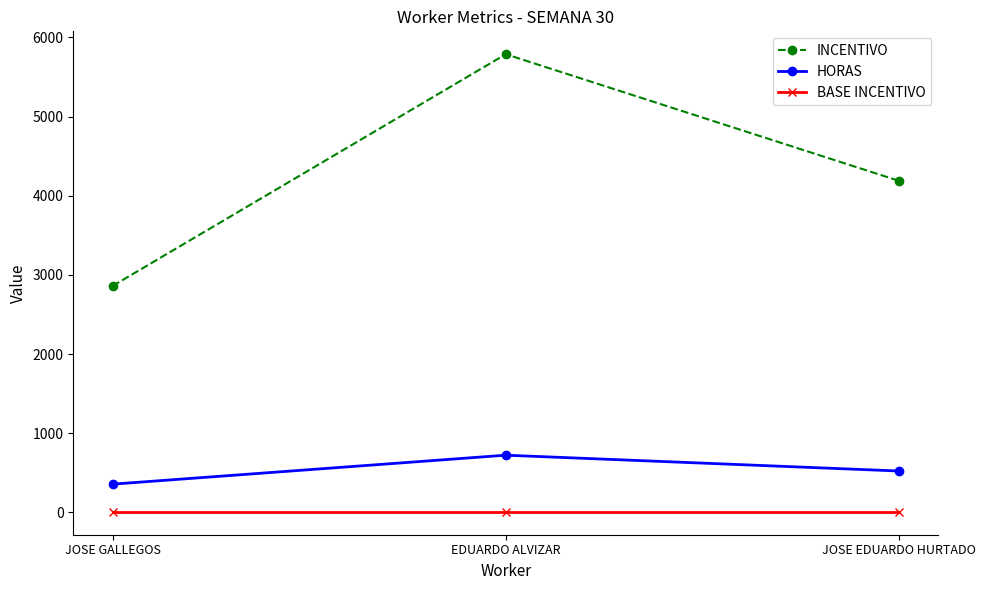

How many lines are shown in the chart?

3